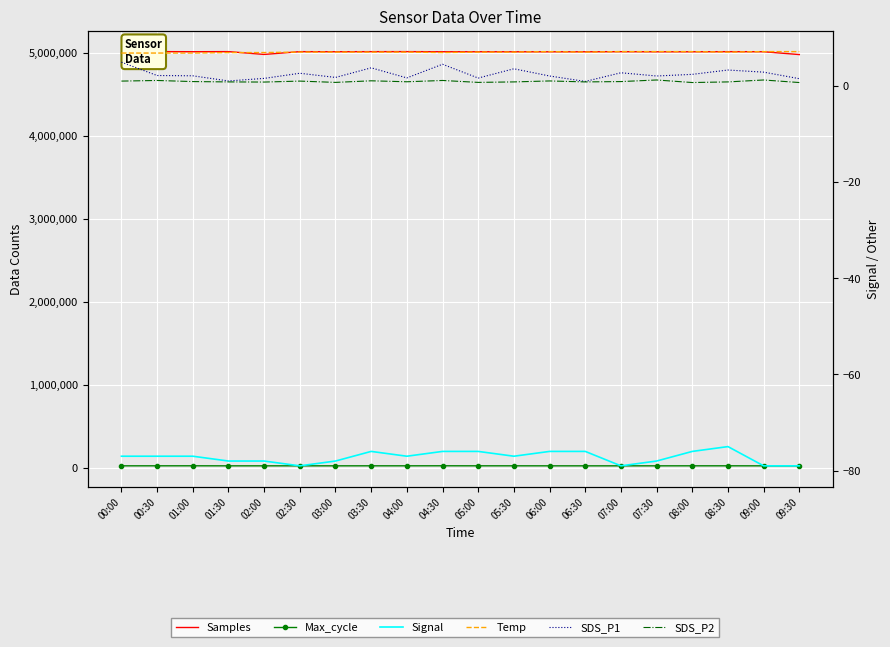

In SDS_P1, how many points are lower than both neighbors (excluding endpoints)?

6